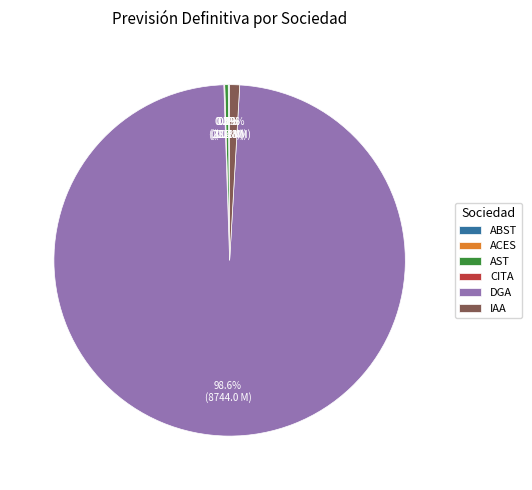

The DGA slice represents 99% of the pie. True or false?

True